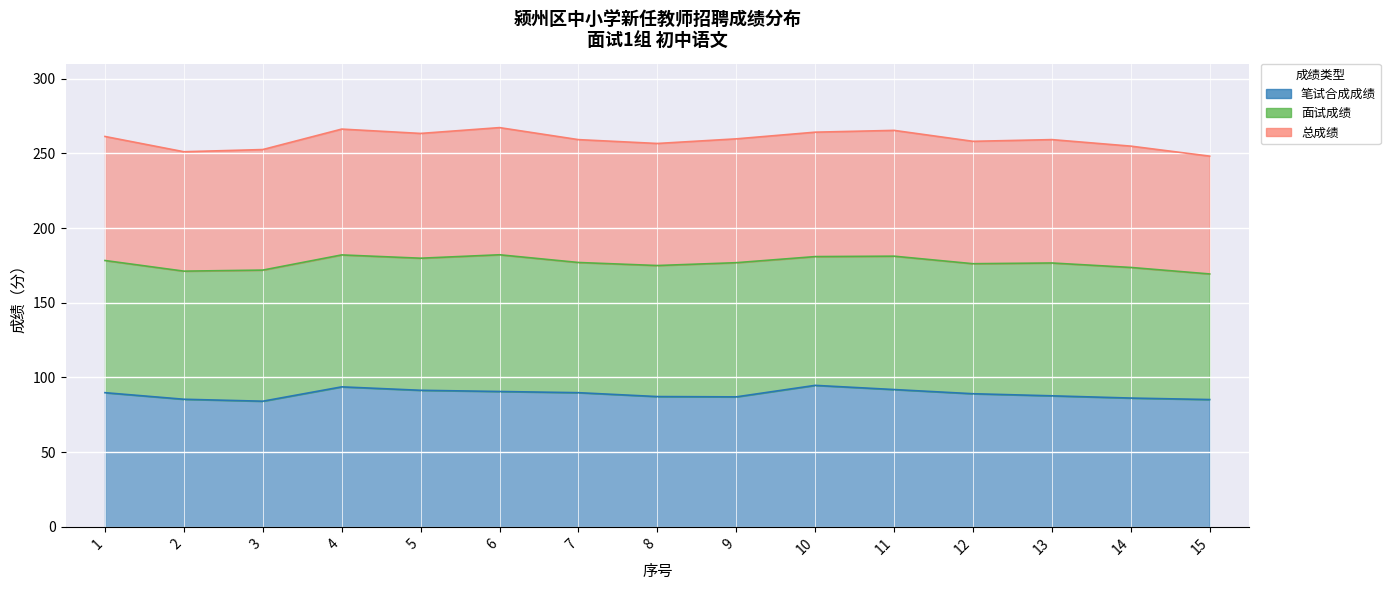

What is the value of the 笔试合成成绩 point at the 14th from the left?

86.2